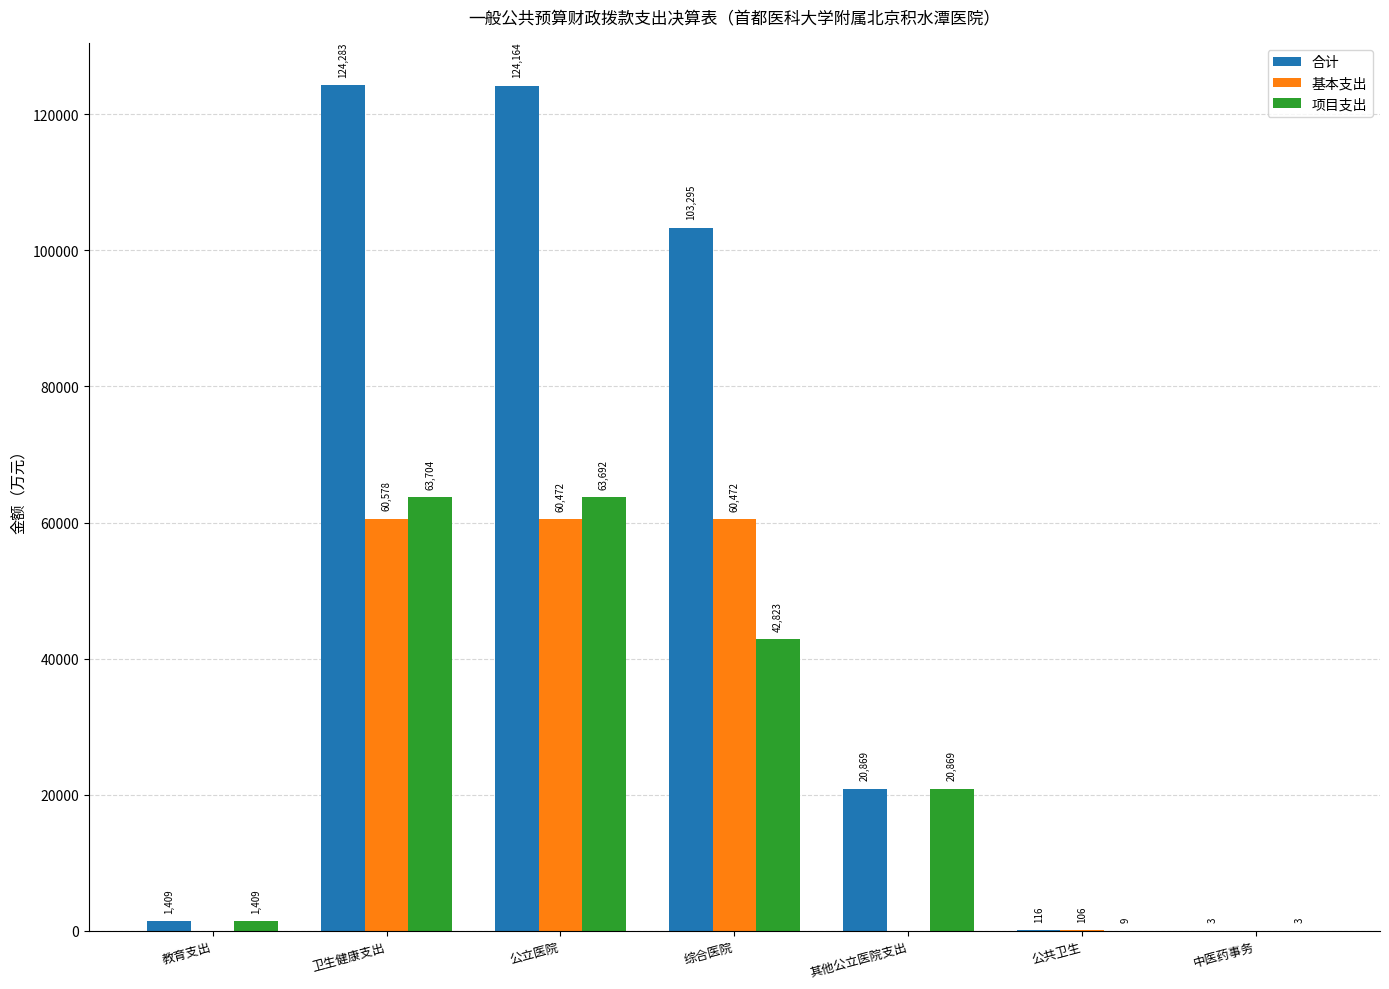

Between 其他公立医院支出 and 公共卫生, which series saw the biggest shift?

项目支出